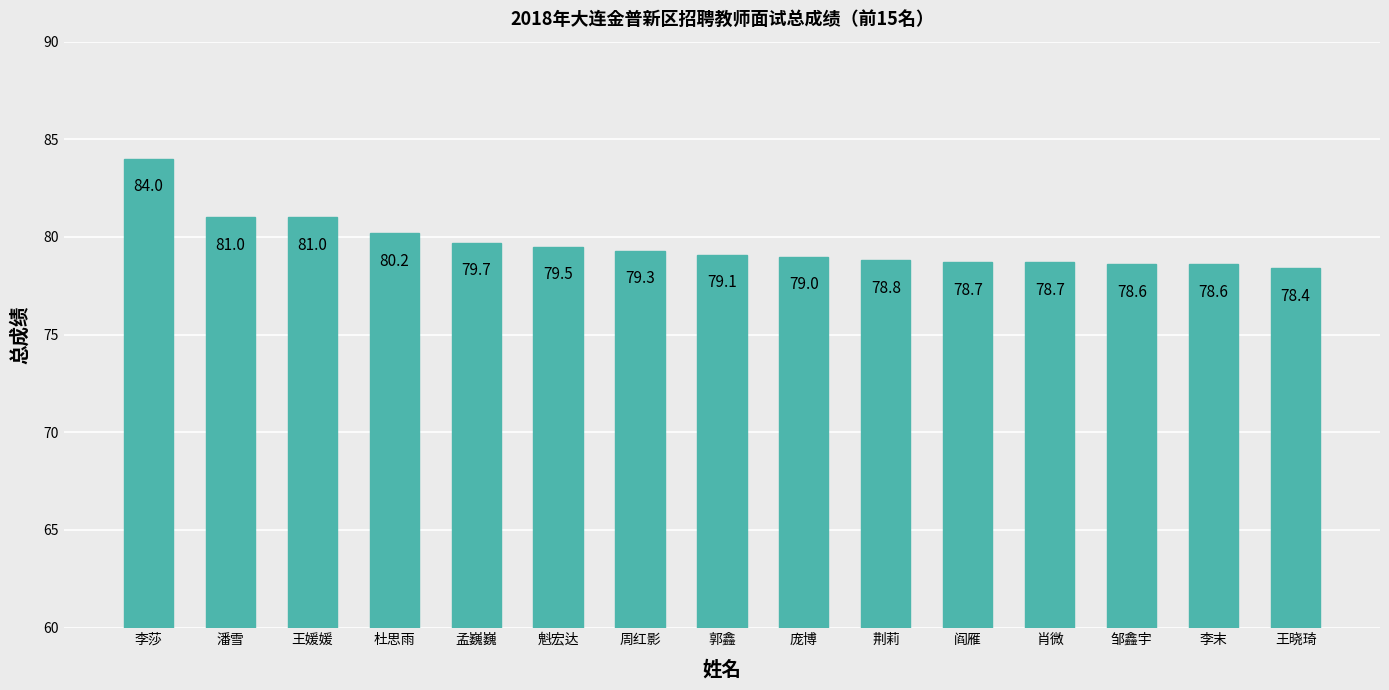

What is the change in value from 孟巍巍 to 郭鑫?

-0.6